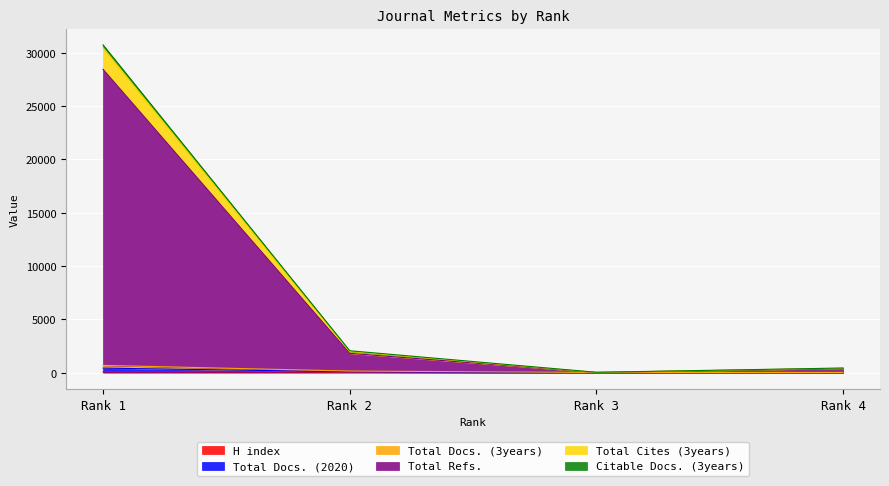

What is the value of the Total Docs. (2020) point at the 3rd from the left?

41